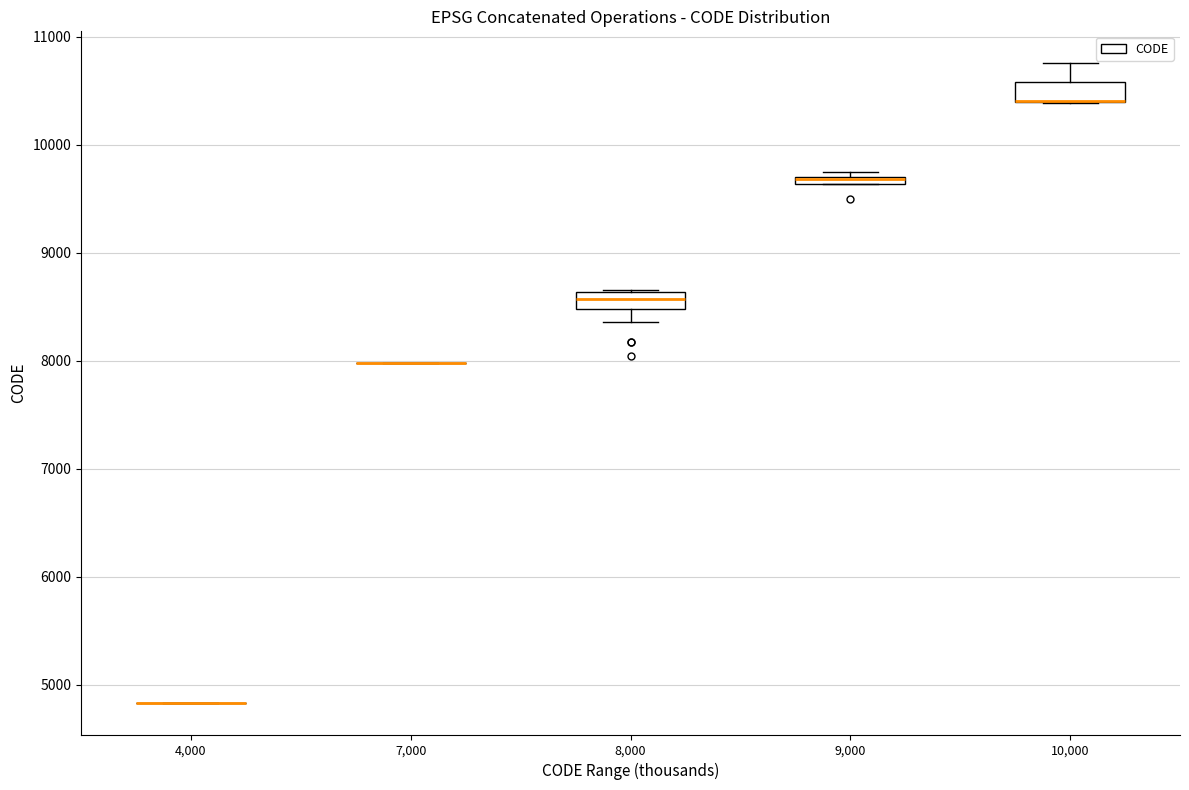

Where is the lower edge of the box at x = 10,000 on the y-axis? The values are not printed on the chart, so give them approximately, as read against the axis.

10400